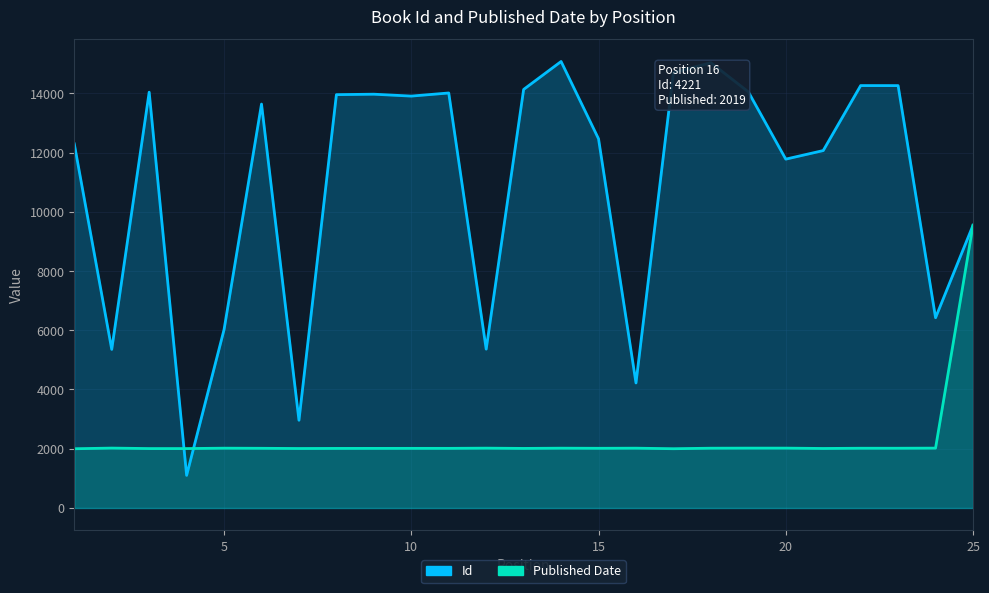

Which category has the lowest value in the Id series?

4